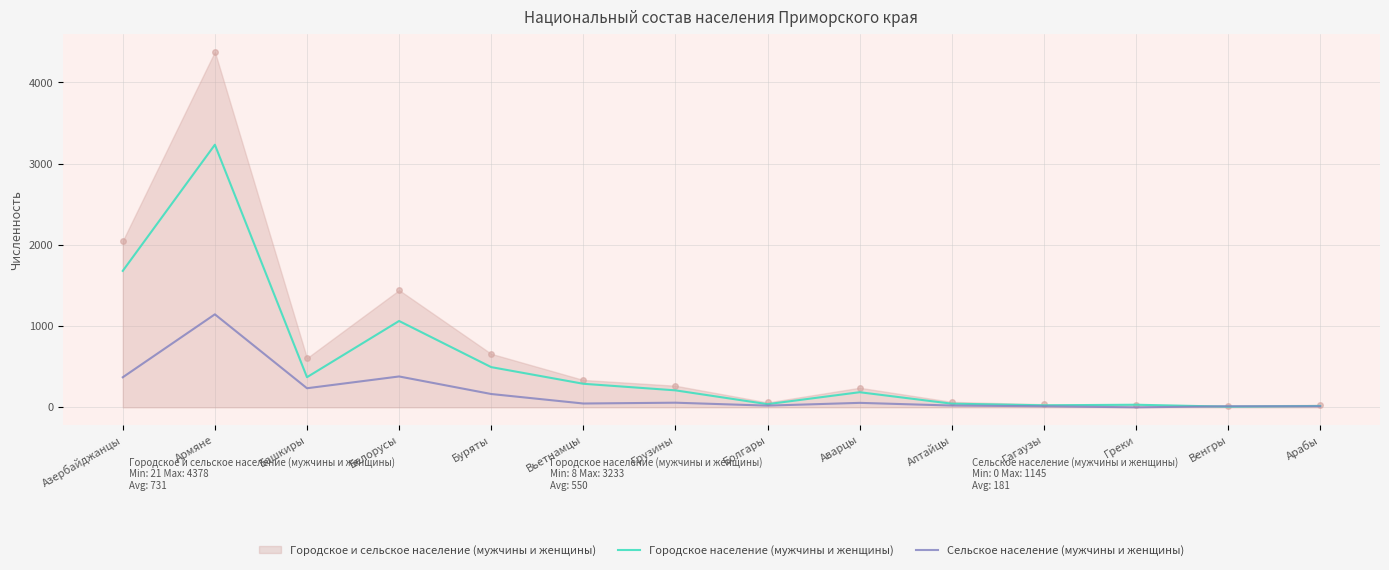

What is the difference between the Сельское население (мужчины и женщины) values at Венгры and Вьетнамцы?

34